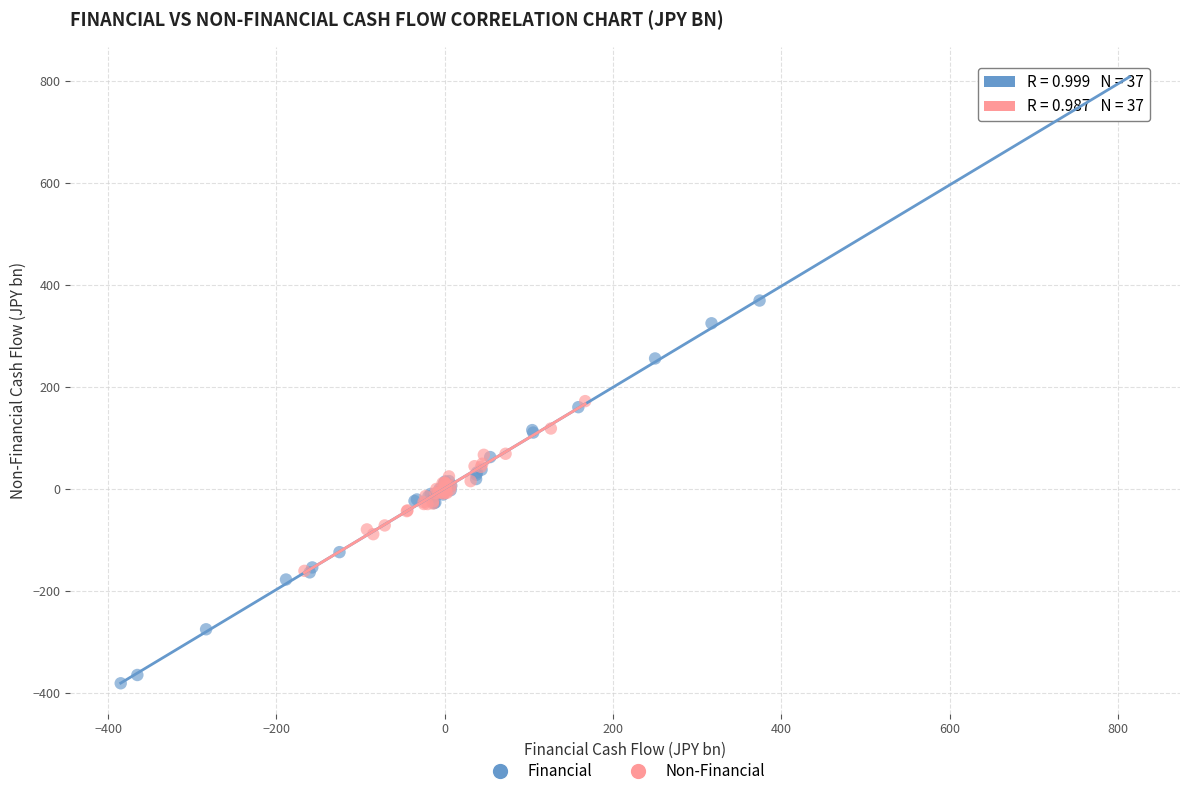

Which series has the widest spread of Y values?

Financial